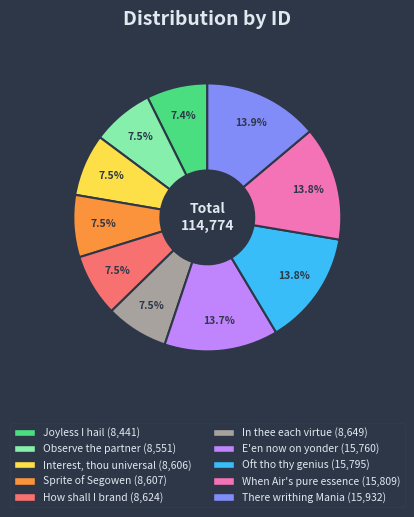

Is the sum of Oft tho thy genius and Joyless I hail greater than half?

No